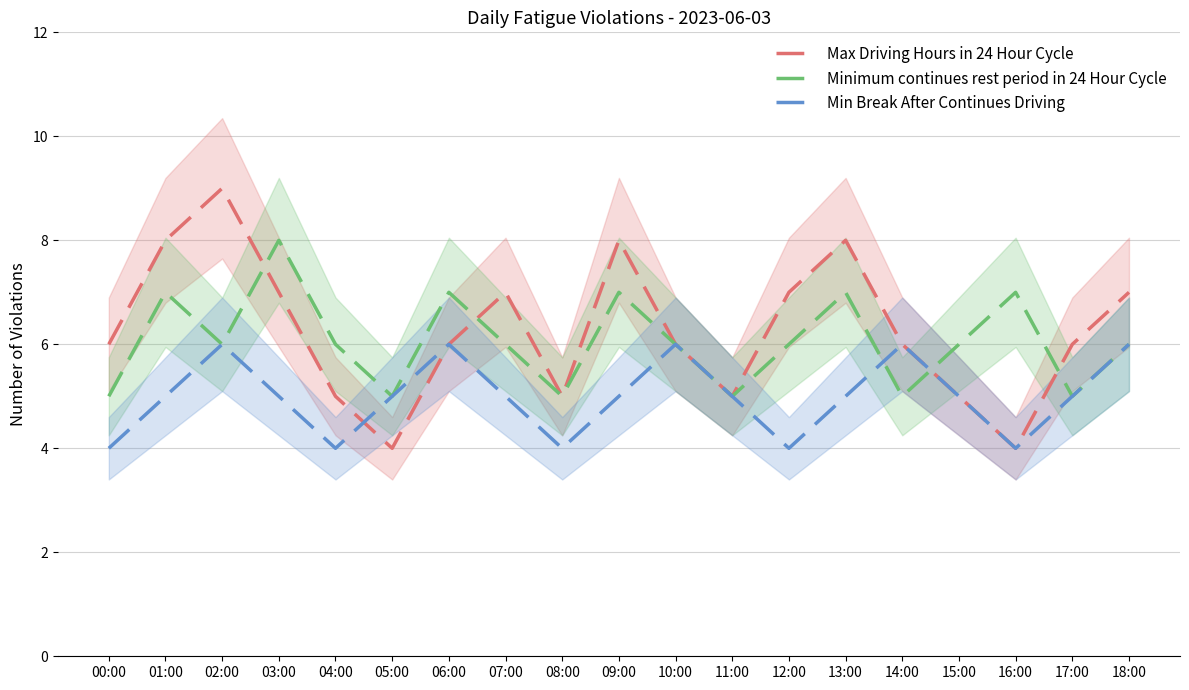

True or false: Min Break After Continues Driving and Minimum continues rest period in 24 Hour Cycle intersect in this chart.

True